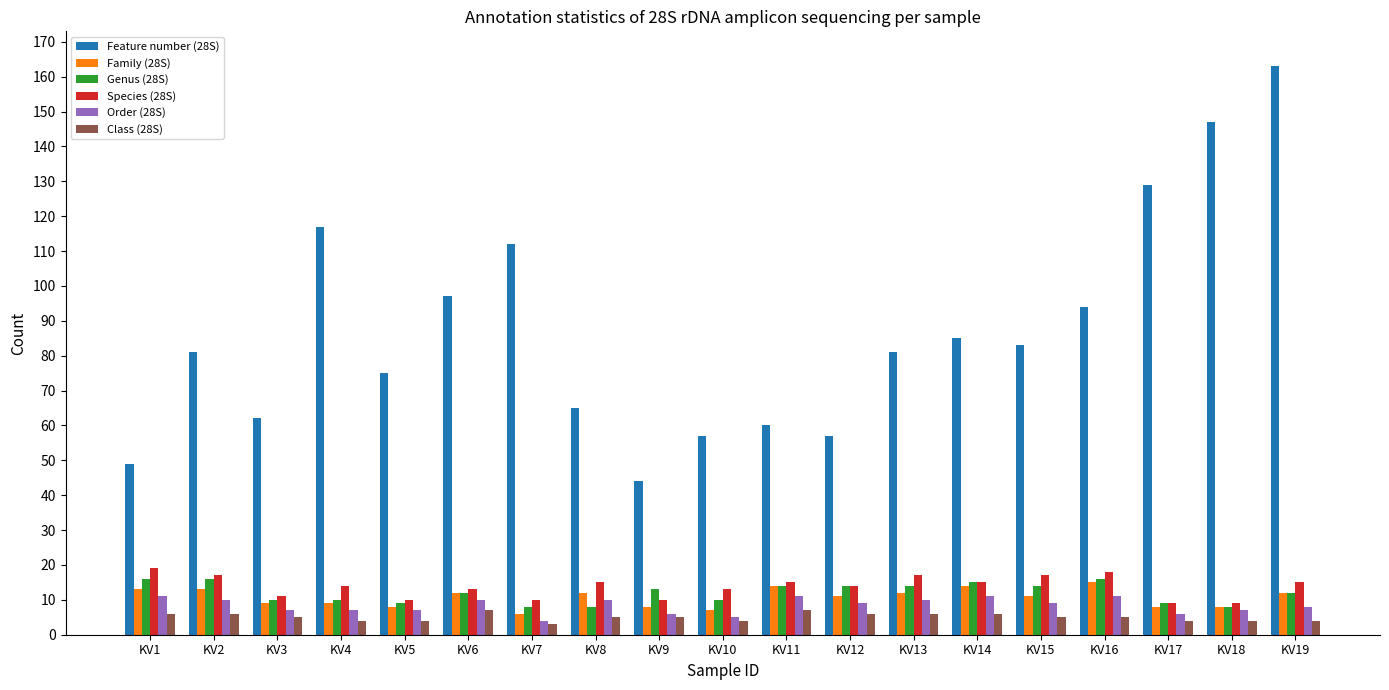

At which category is the sum across all series the highest?

KV19